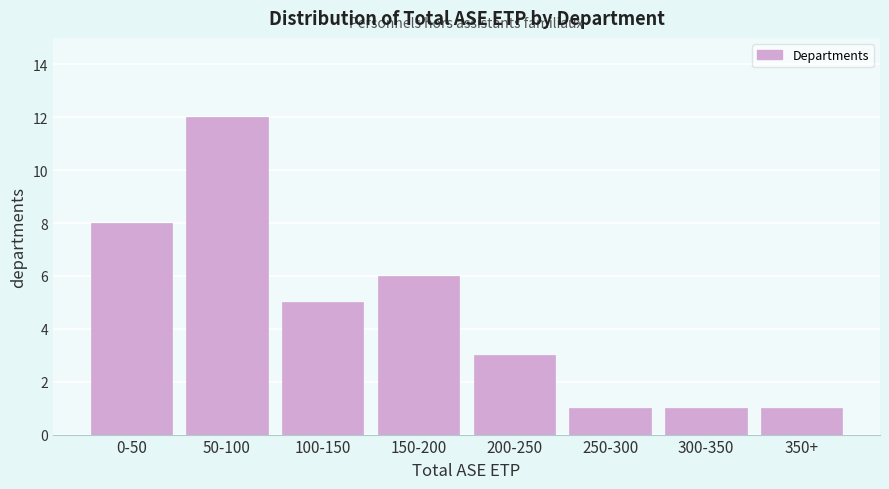

Reading left to right, extract all data points from this chart.

0-50=8	50-100=12	100-150=5	150-200=6	200-250=3	250-300=1	300-350=1	350+=1